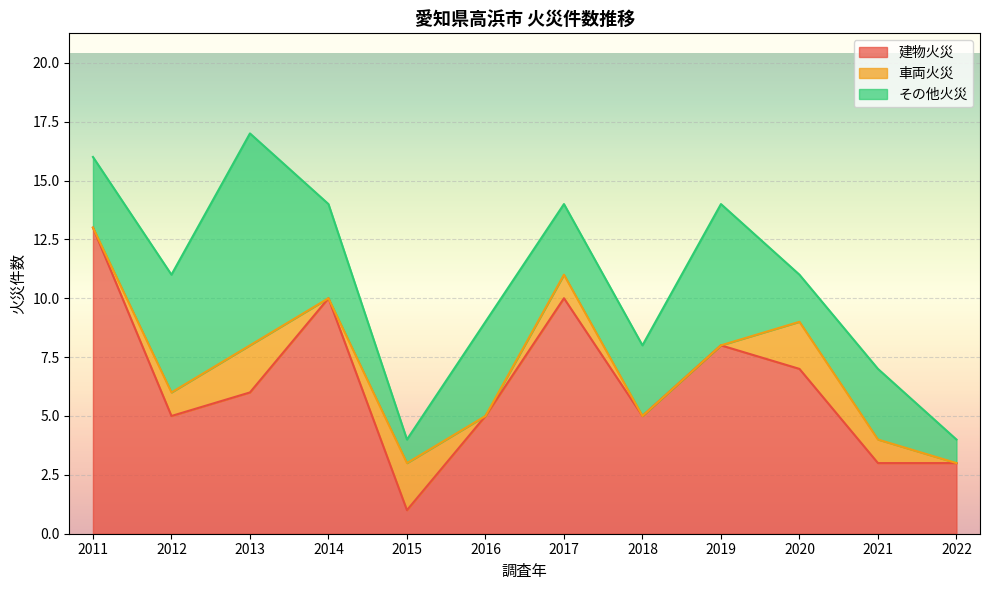

Does the chart display data point markers on the line(s)?

No